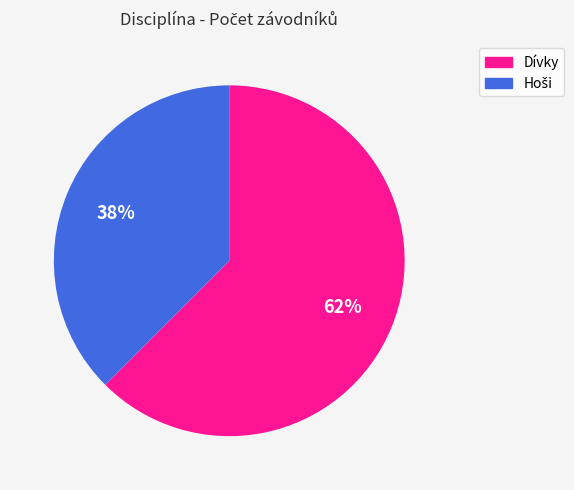

The Dívky slice represents 56% of the pie. True or false?

False